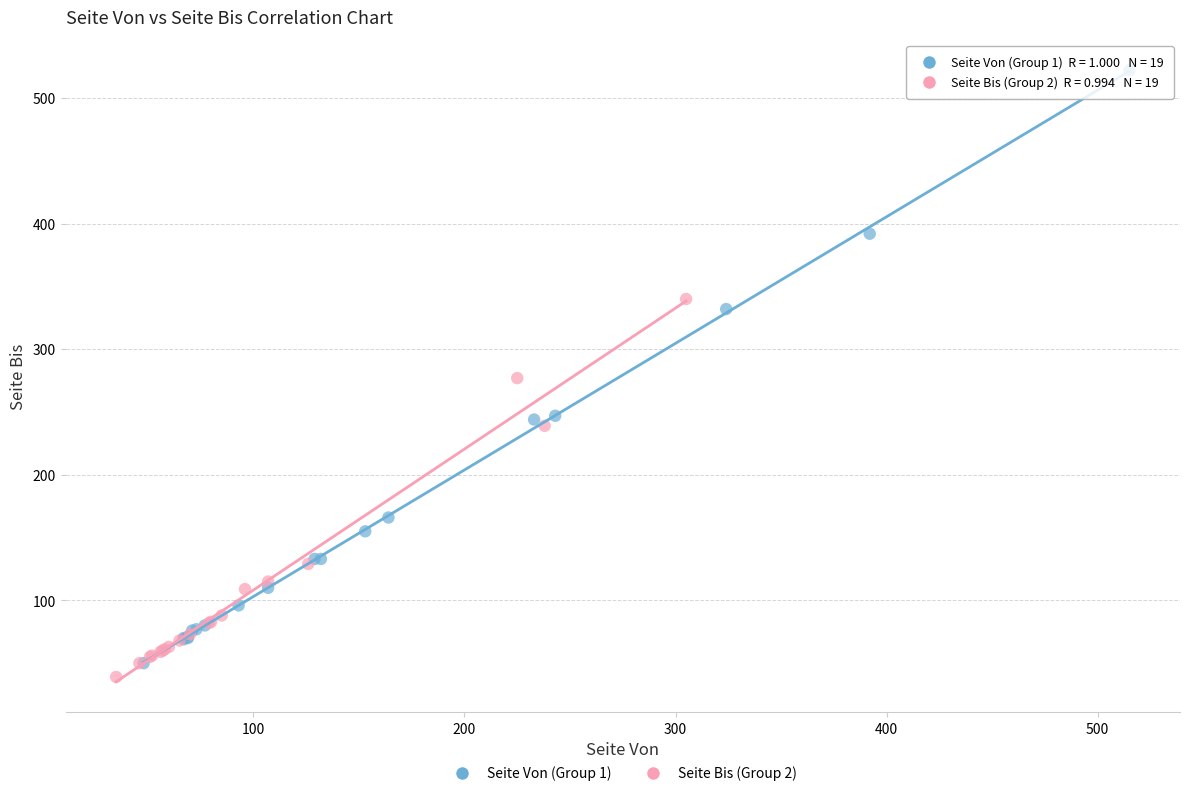

Which series reaches the minimum Y coordinate?

Seite Bis (Group 2)